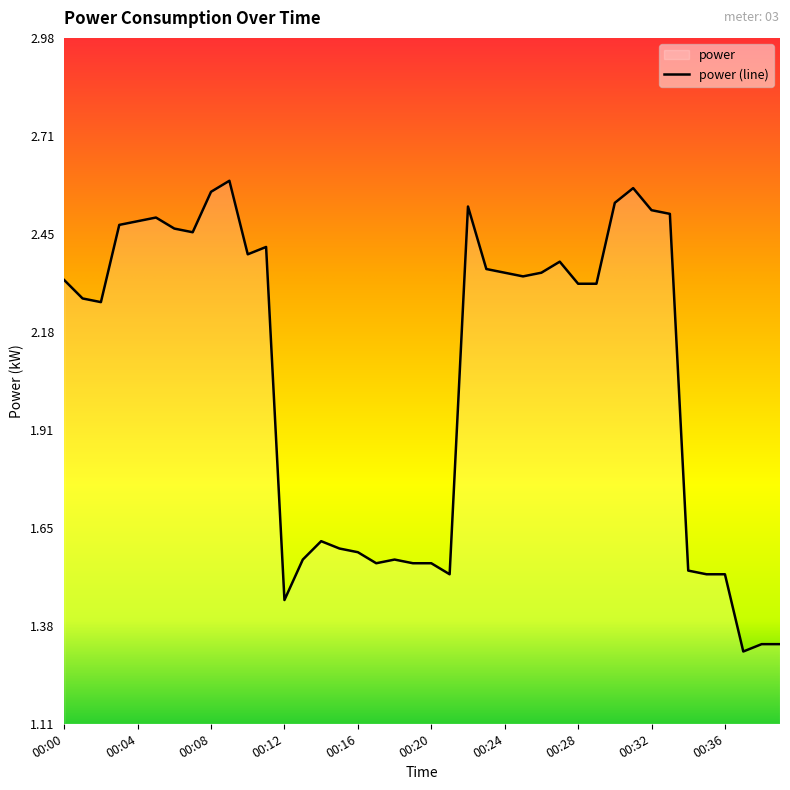

How many series are shown in this chart?

1